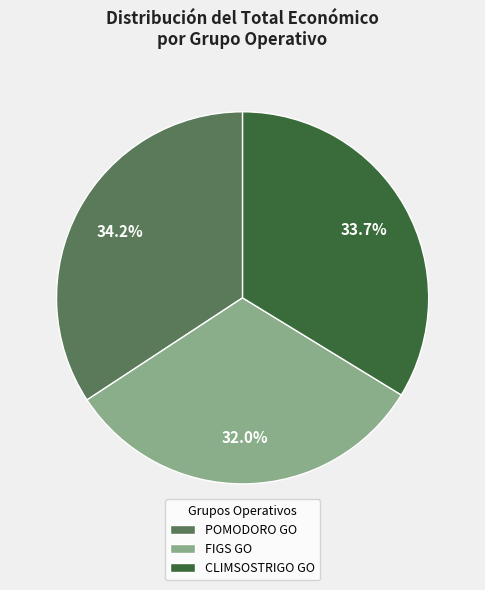

Rank the categories by value from highest to lowest.

POMODORO GO, CLIMSOSTRIGO GO, FIGS GO